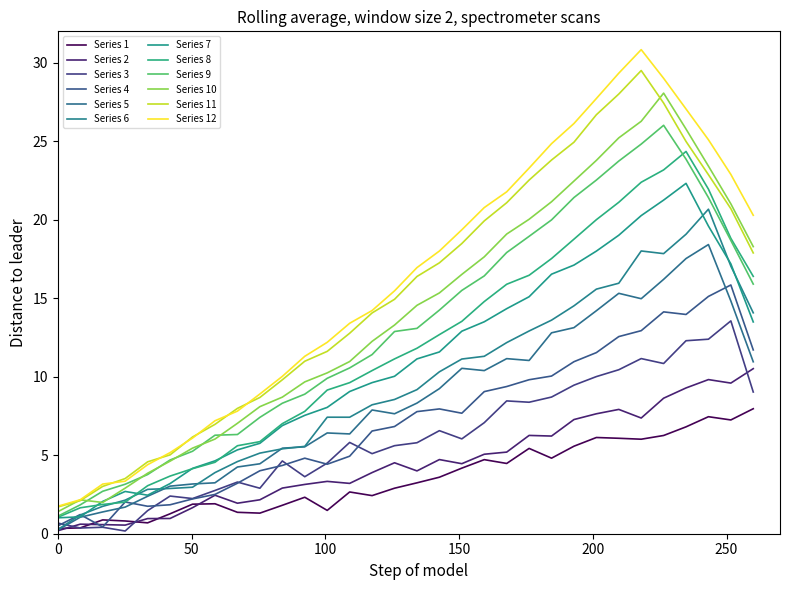

What is the smallest value displayed?

0.2